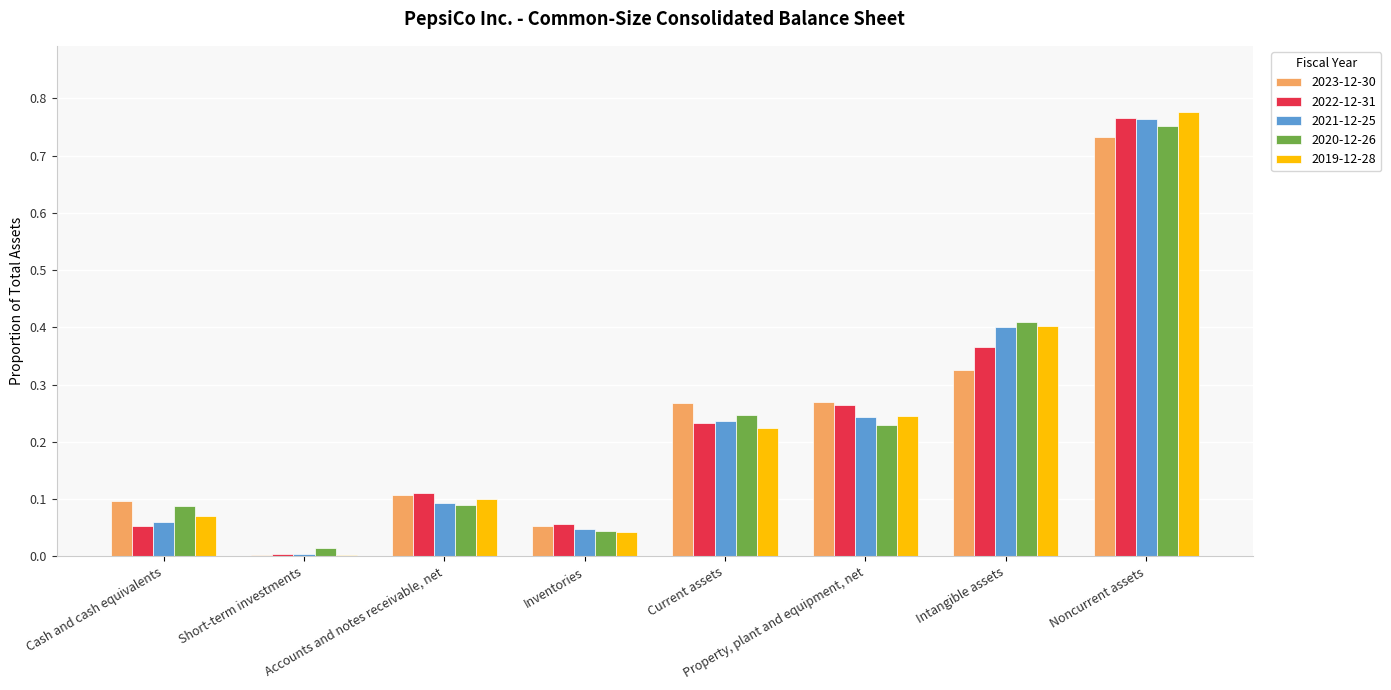

Which series has the widest spread of values?

2019-12-28